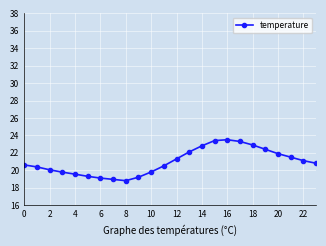

Count the number of categories in the chart.

24